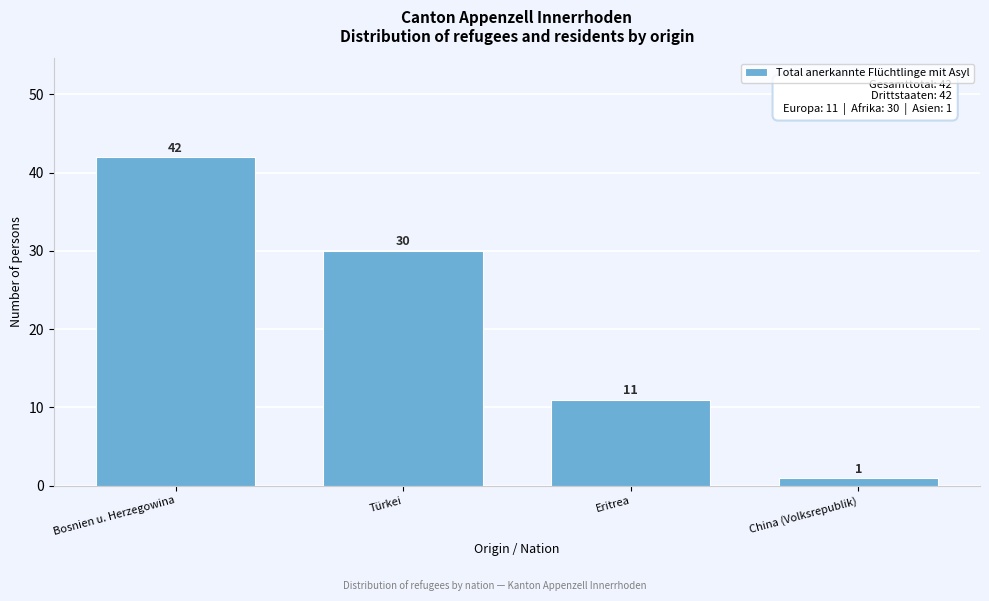

Reading left to right, transcribe all the data shown in this chart.

Bosnien u. Herzegowina=42	Türkei=30	Eritrea=11	China (Volksrepublik)=1